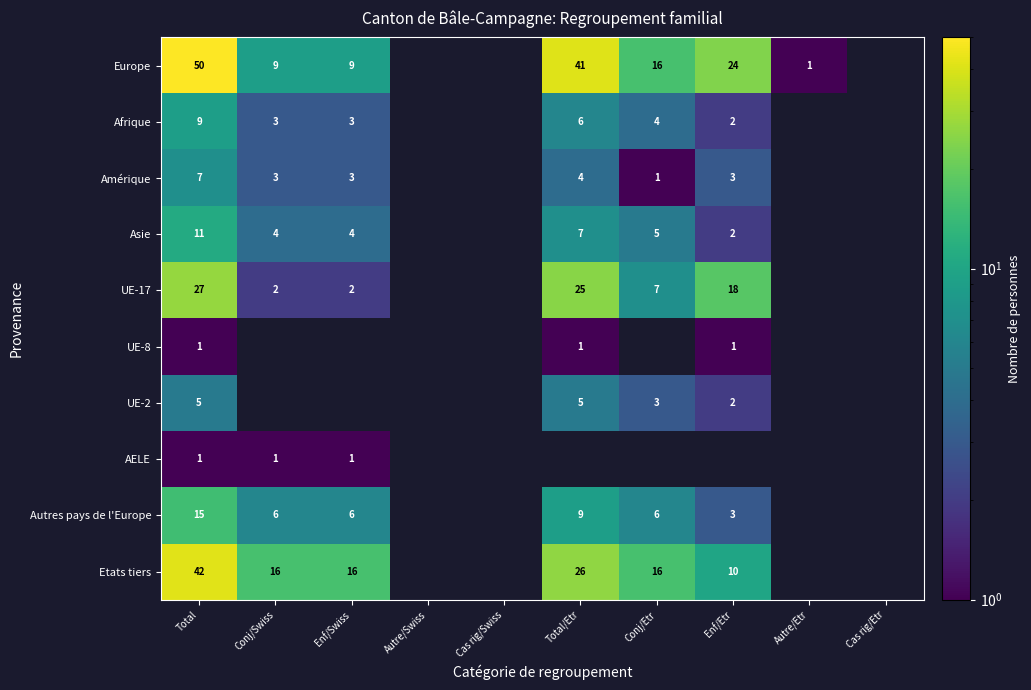

Is the value of Autres pays de l'Europe at Conj/Etr greater than the value of UE-17 at Conj/Etr?

No